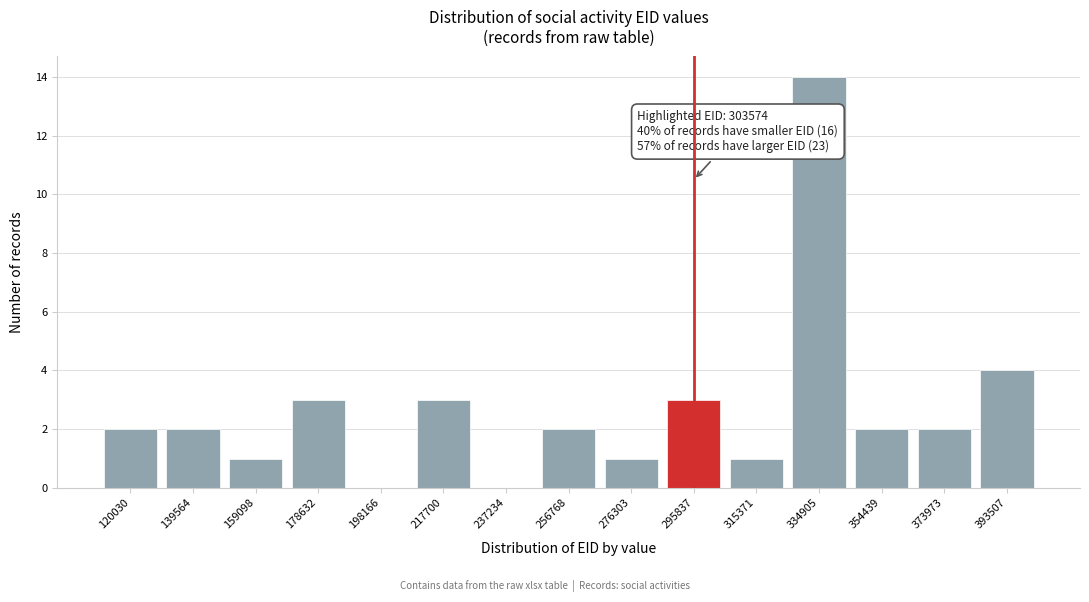

Reading left to right, transcribe all the data shown in this chart.

120030=2	139564=2	159098=1	178632=3	198166=0	217700=3	237234=0	256768=2	276303=1	295837=3	315371=1	334905=14	354439=2	373973=2	393507=4